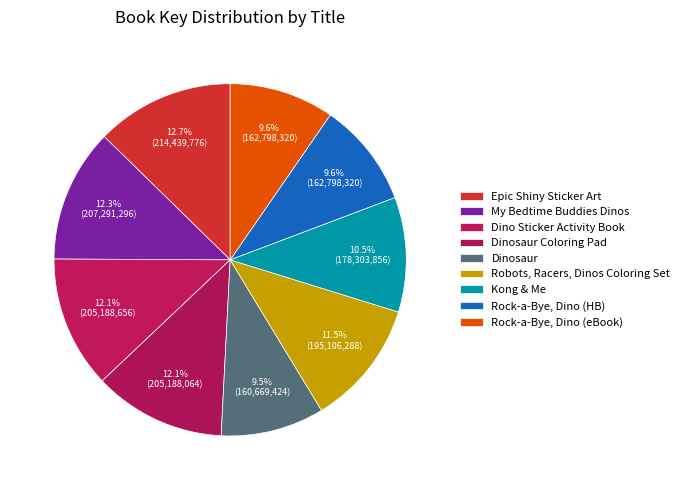

How many segments does this pie chart have?

9